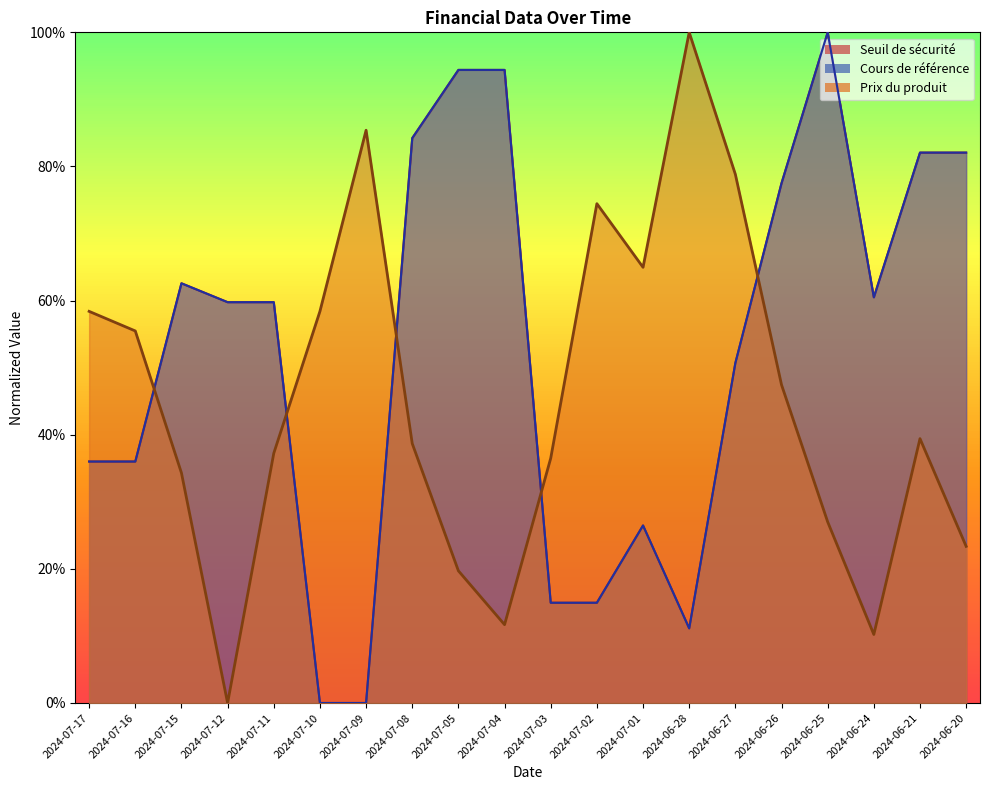

True or false: Seuil de sécurité and Cours de référence cross at least once.

False